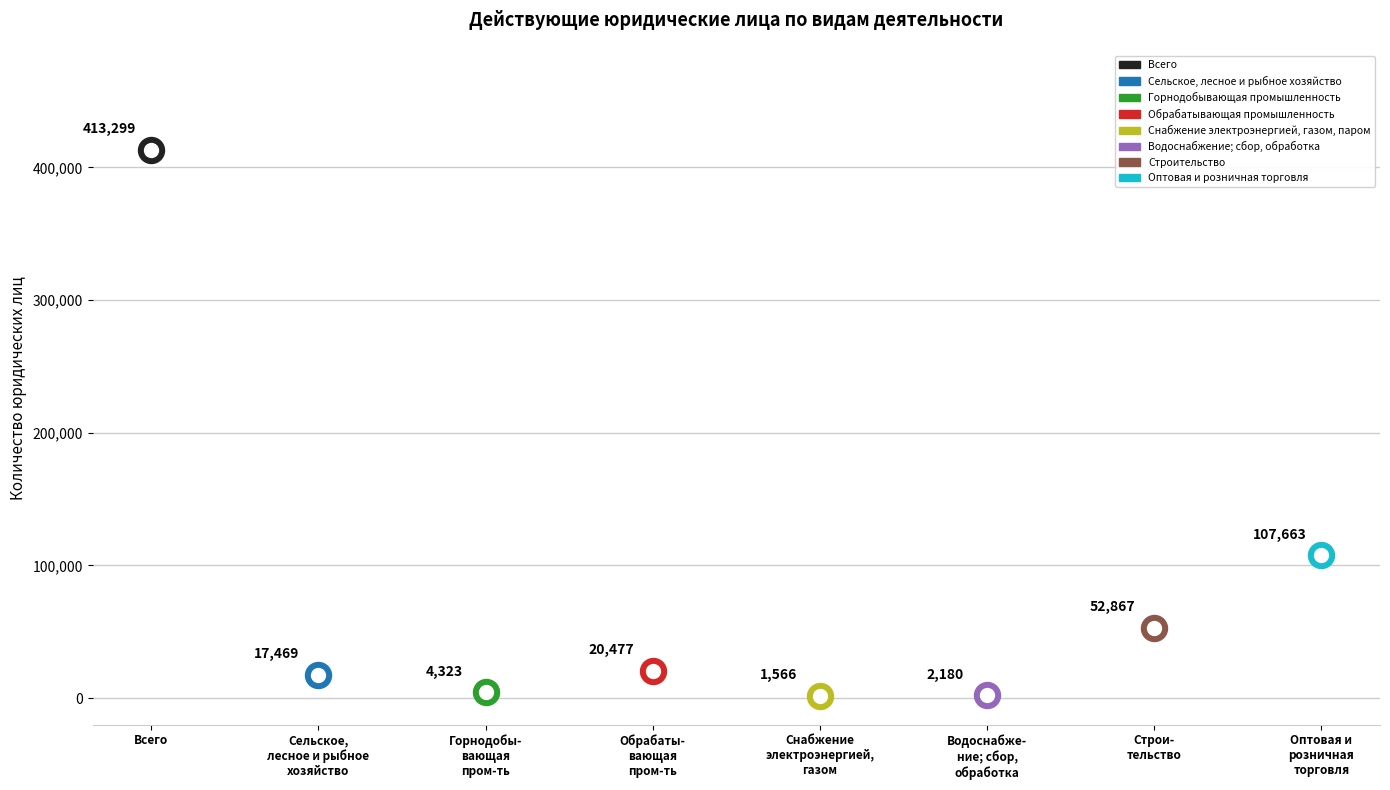

What is the change in value from Обрабатывающая промышленность to Водоснабжение; сбор, обработка?

-18297